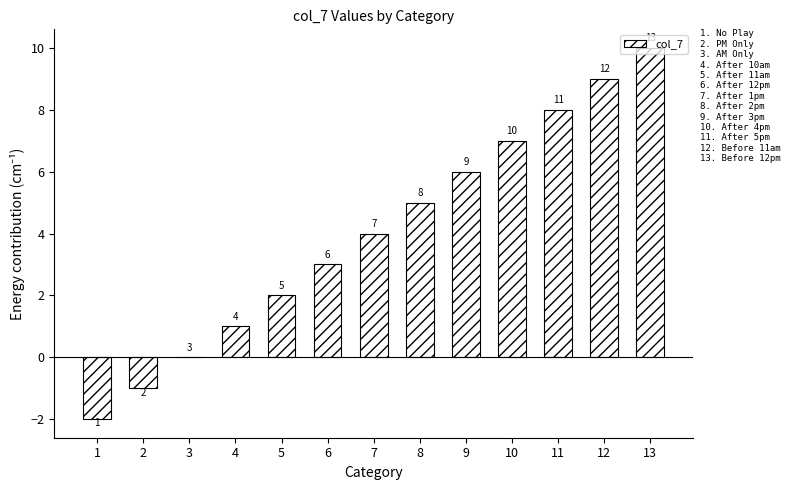

What is the sum of the values at 2 and 9?

5